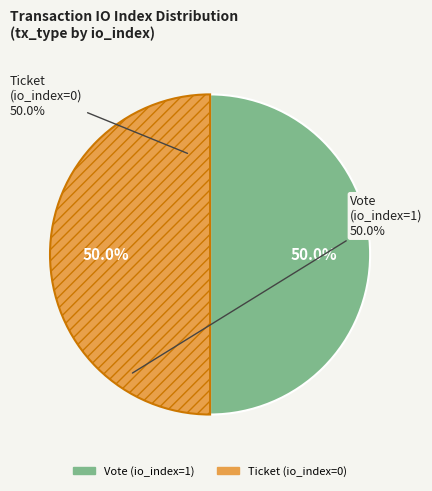

To the nearest percent, what is the average slice percentage?

50%